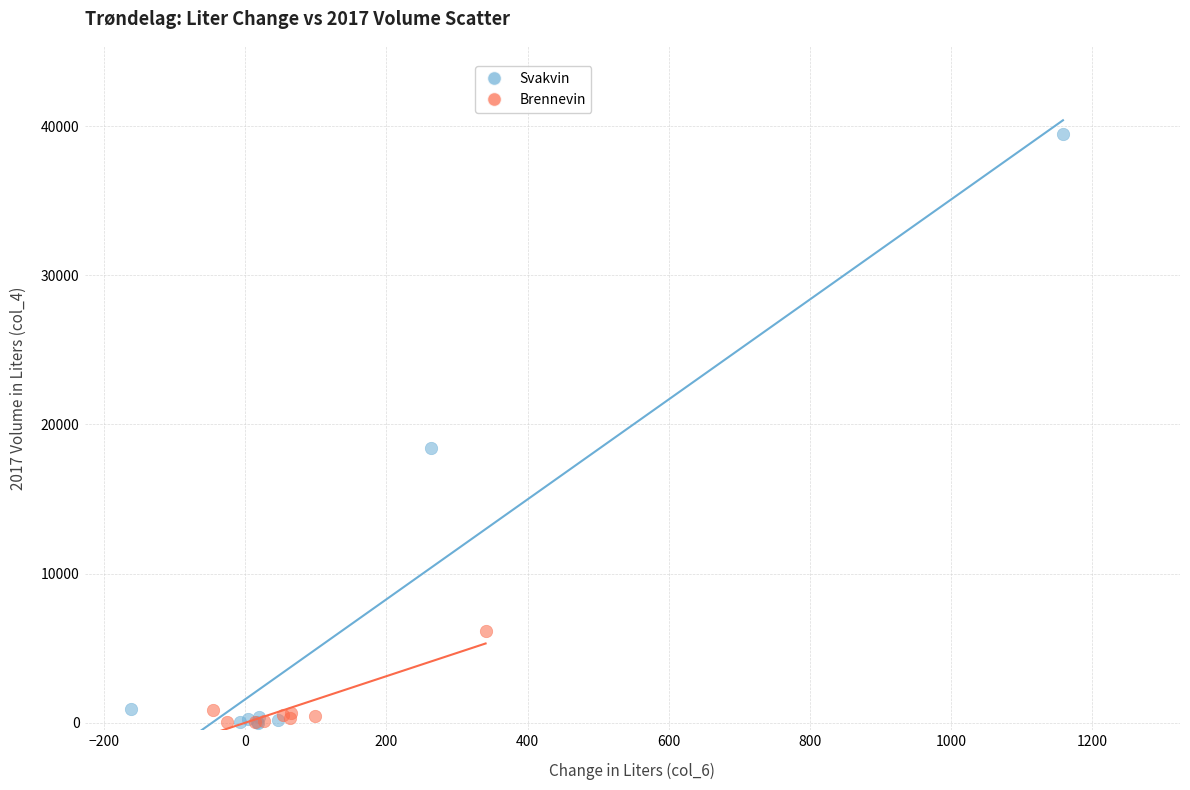

Which series has the largest Y range (max minus min)?

Svakvin